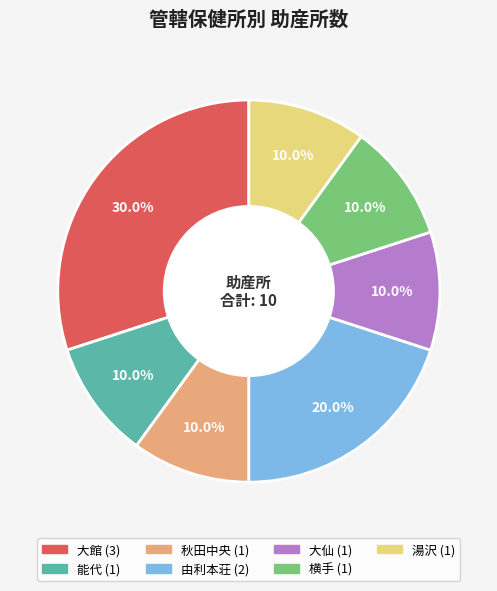

What is the ratio of the value at 大館 to the value at 大仙?

3.0